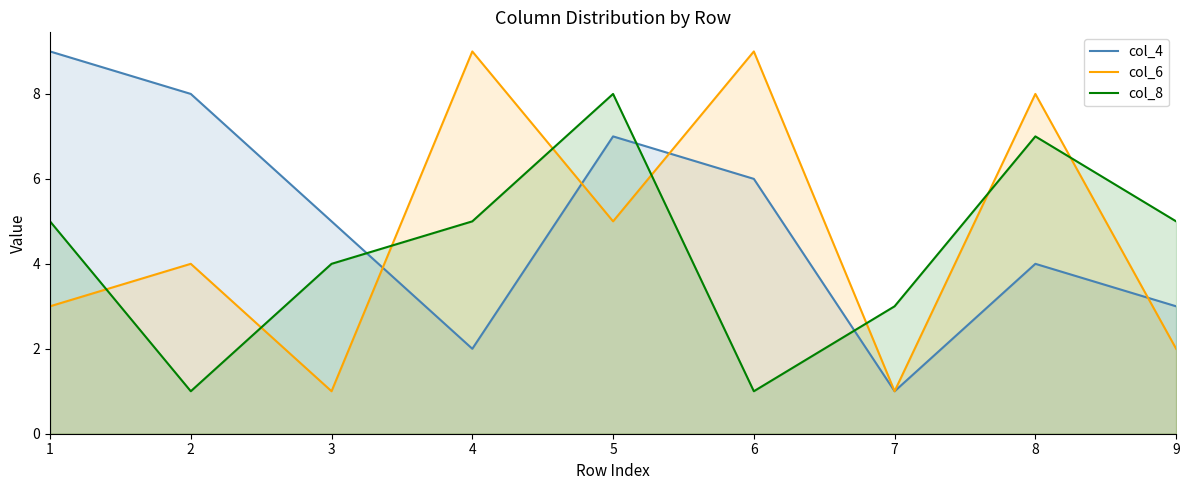

Which label corresponds to the smallest value in the chart?

7